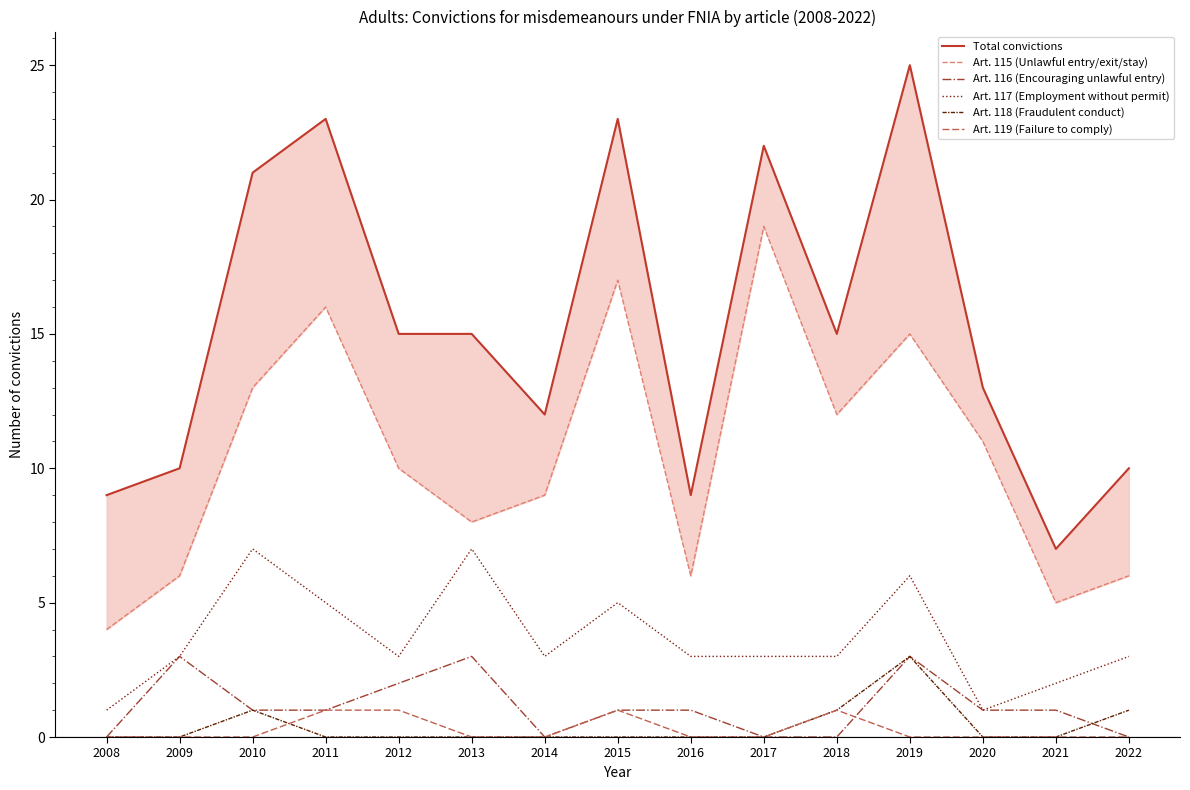

The Art. 117 (Employment without permit) series shows 1 at 2012. True or false?

False